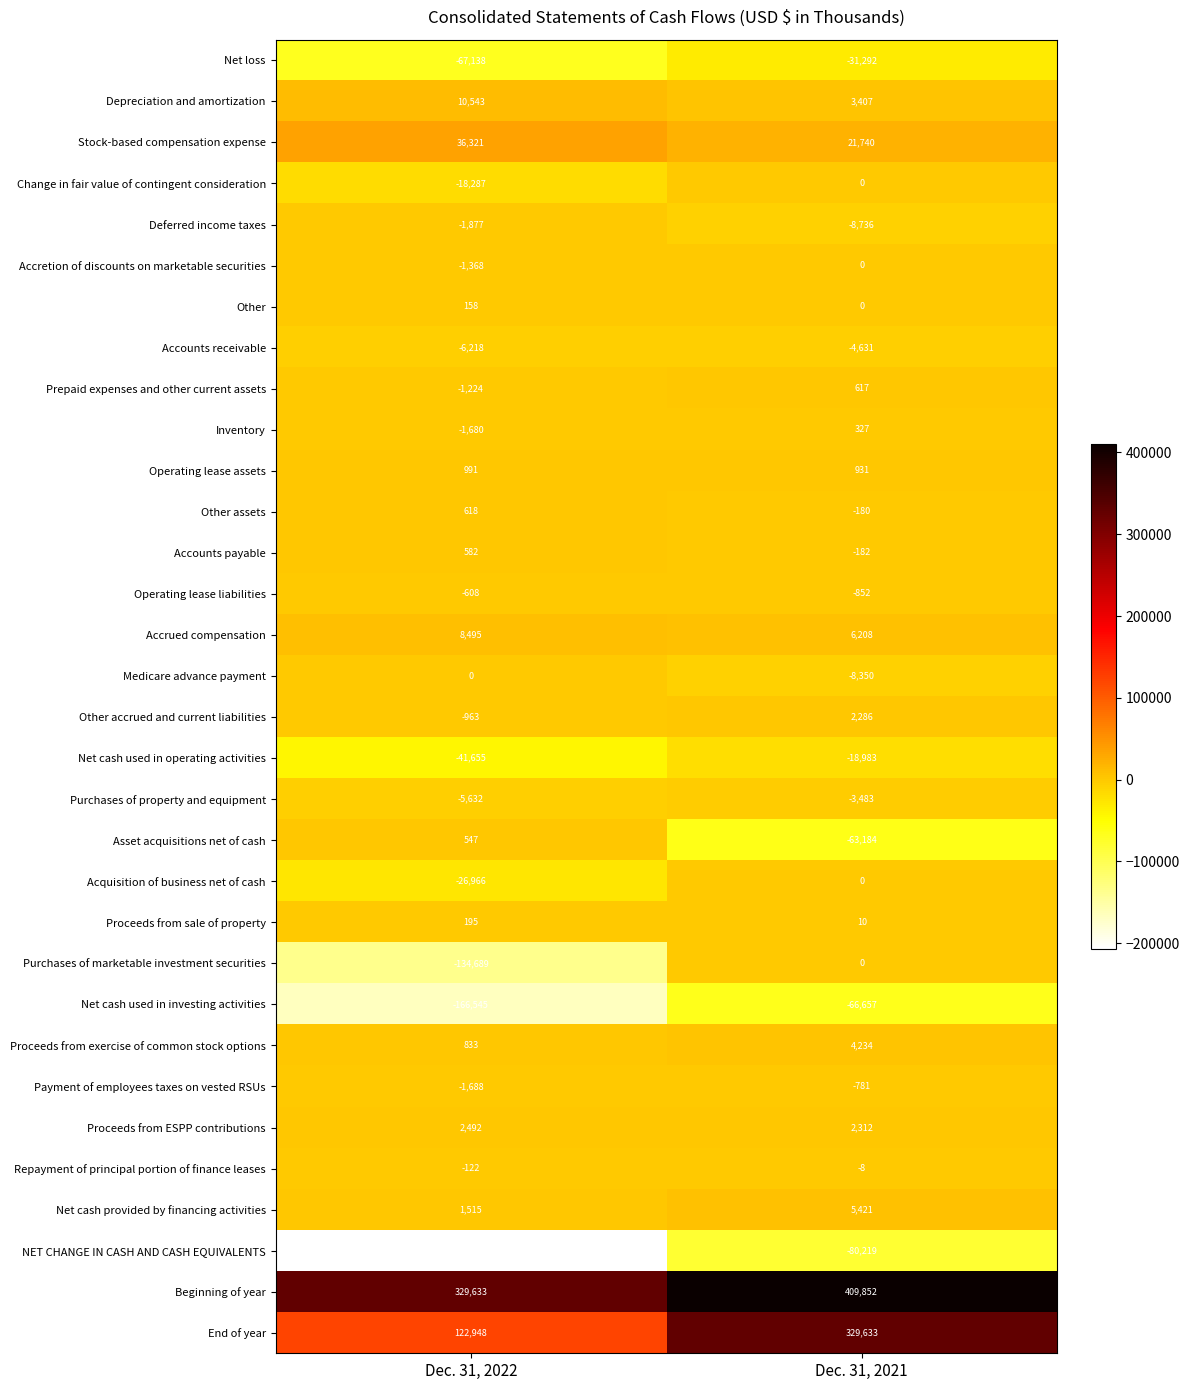

Count the number of categories in the chart.

2